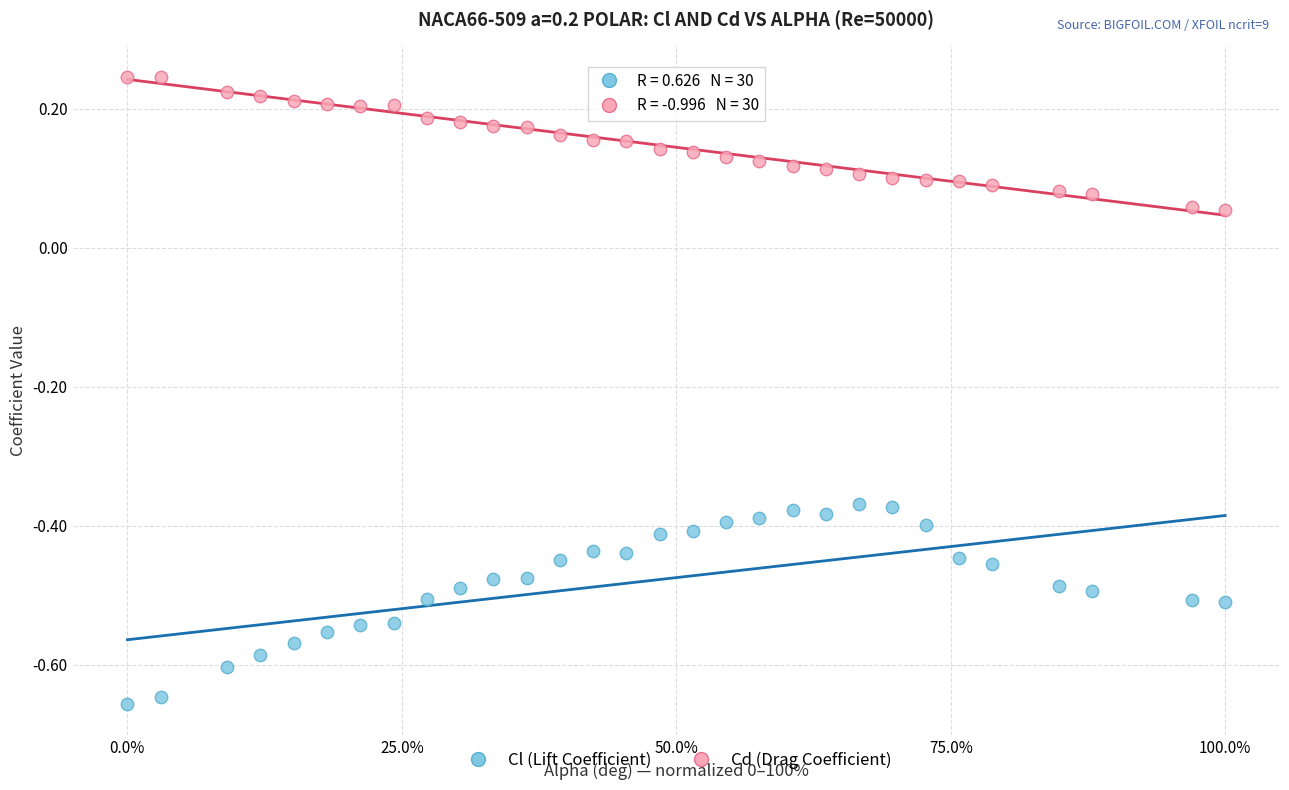

Which series has the widest spread of Y values?

Cl (Lift Coefficient)